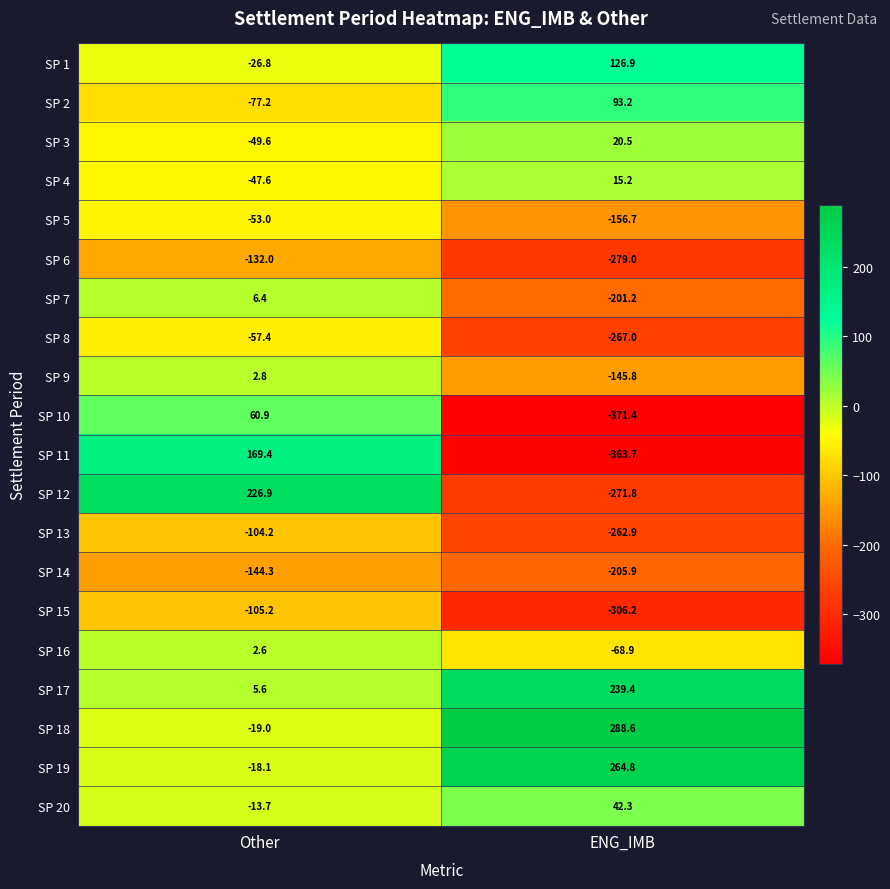

At which label is SP 19 closest to 123?

Other